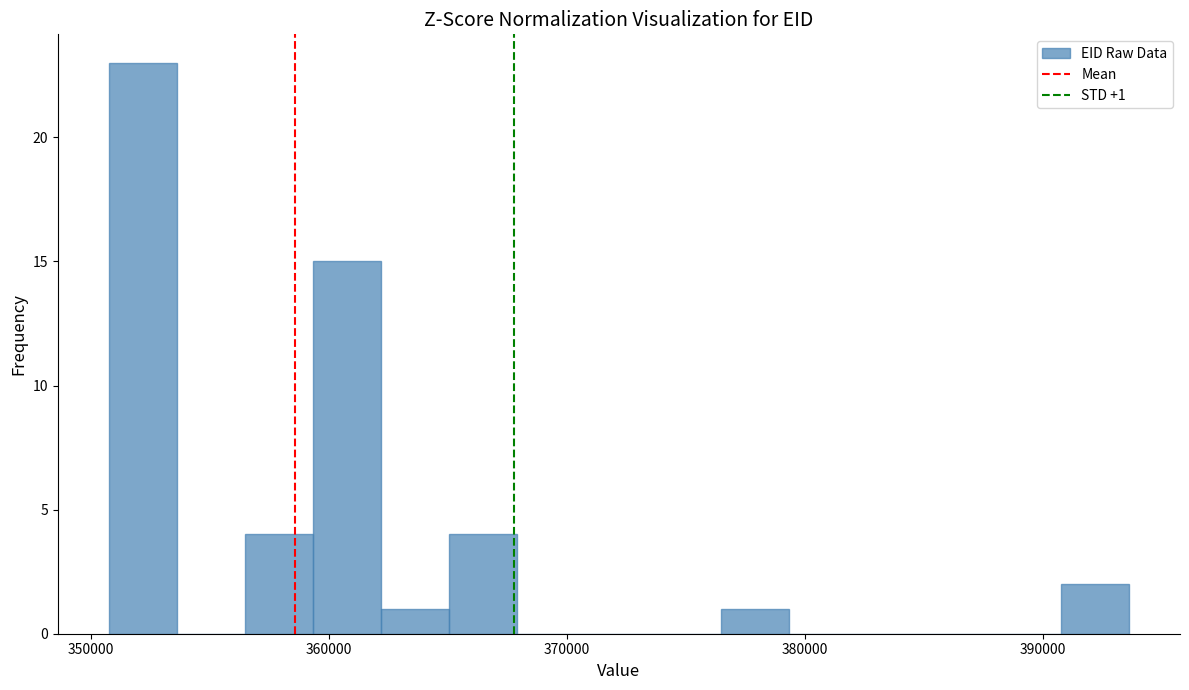

Around what value on the x-axis is the tallest bar? Give the approximate position of its centre, as read against the axis.

352000